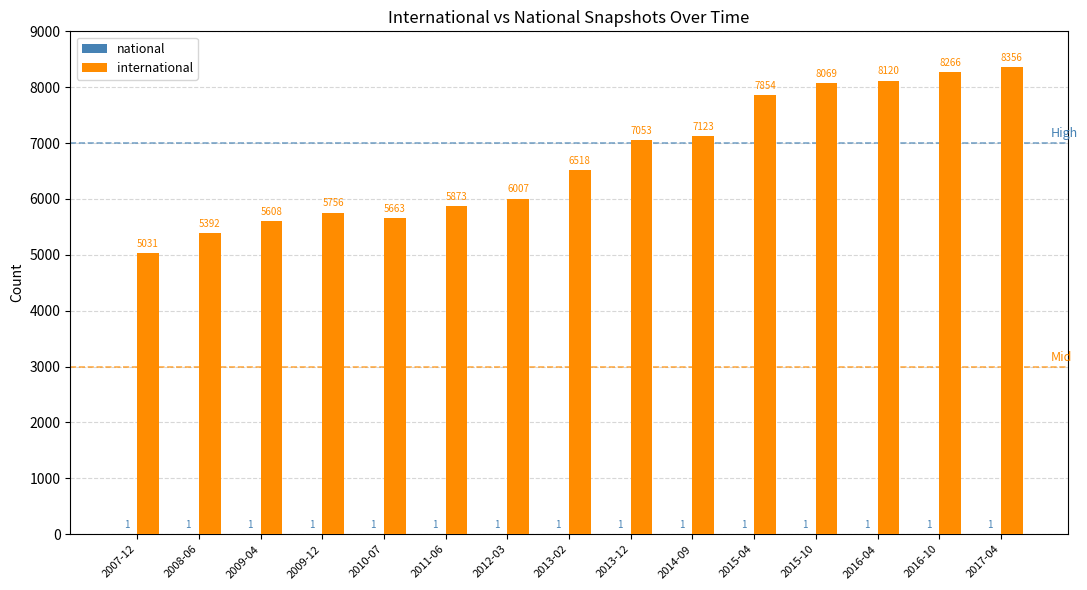

What is the greatest value displayed?

8356